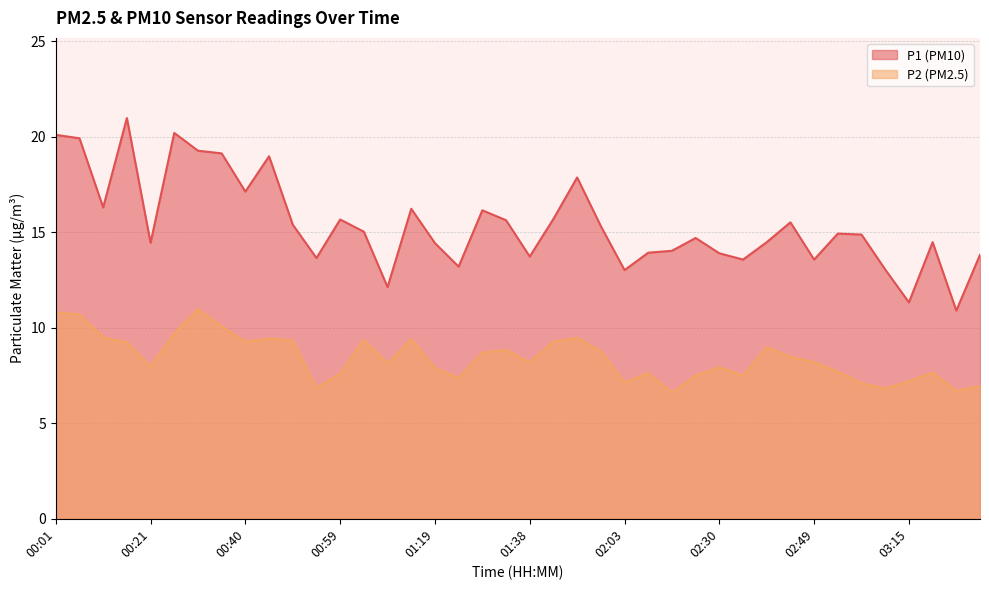

What is the sum of all P2 values?

336.9